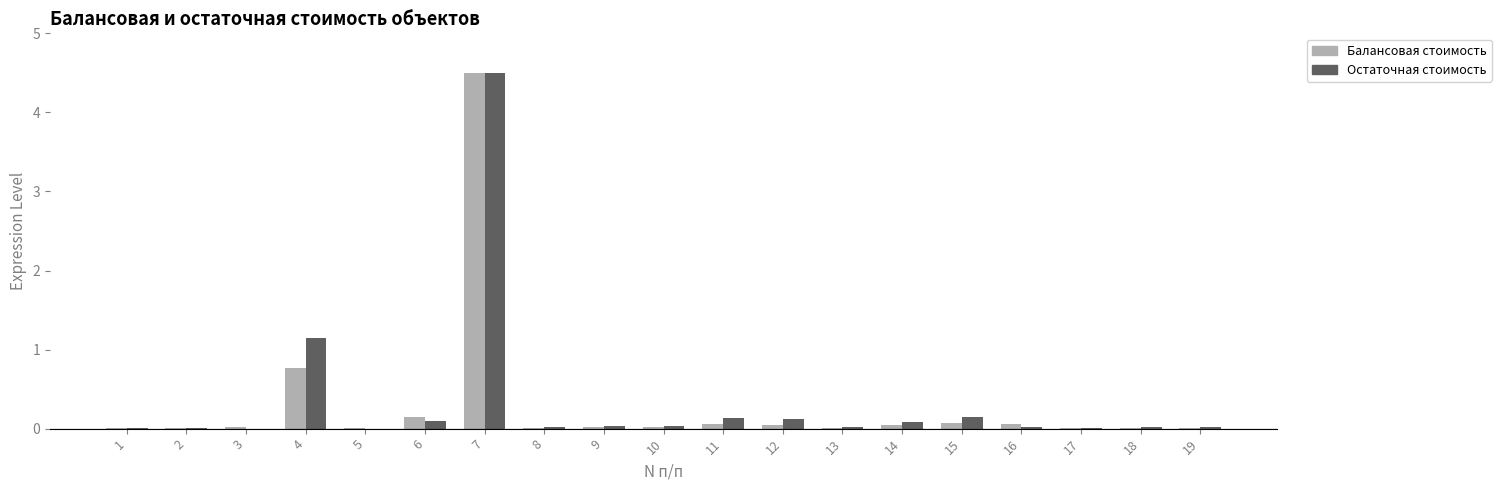

At which label does Остаточная стоимость reach its peak?

7